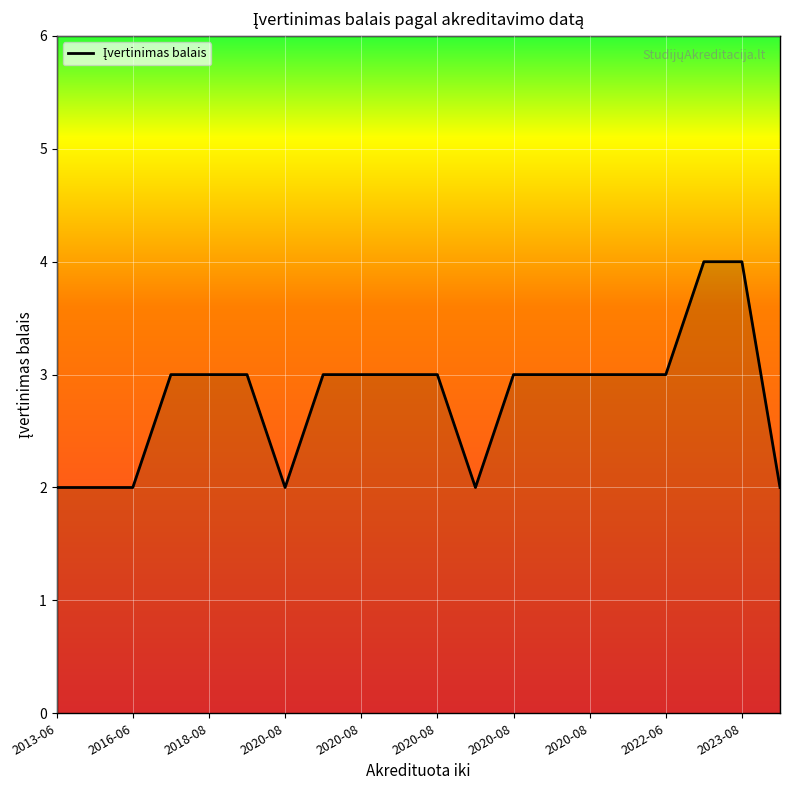

What is the greatest value displayed?

4